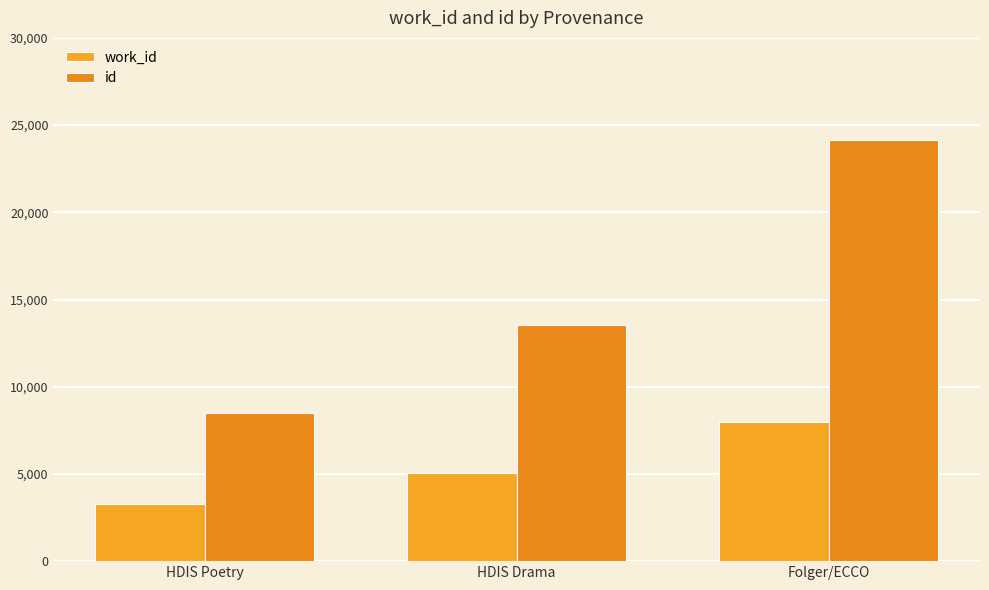

What position from the right is Folger/ECCO?

1